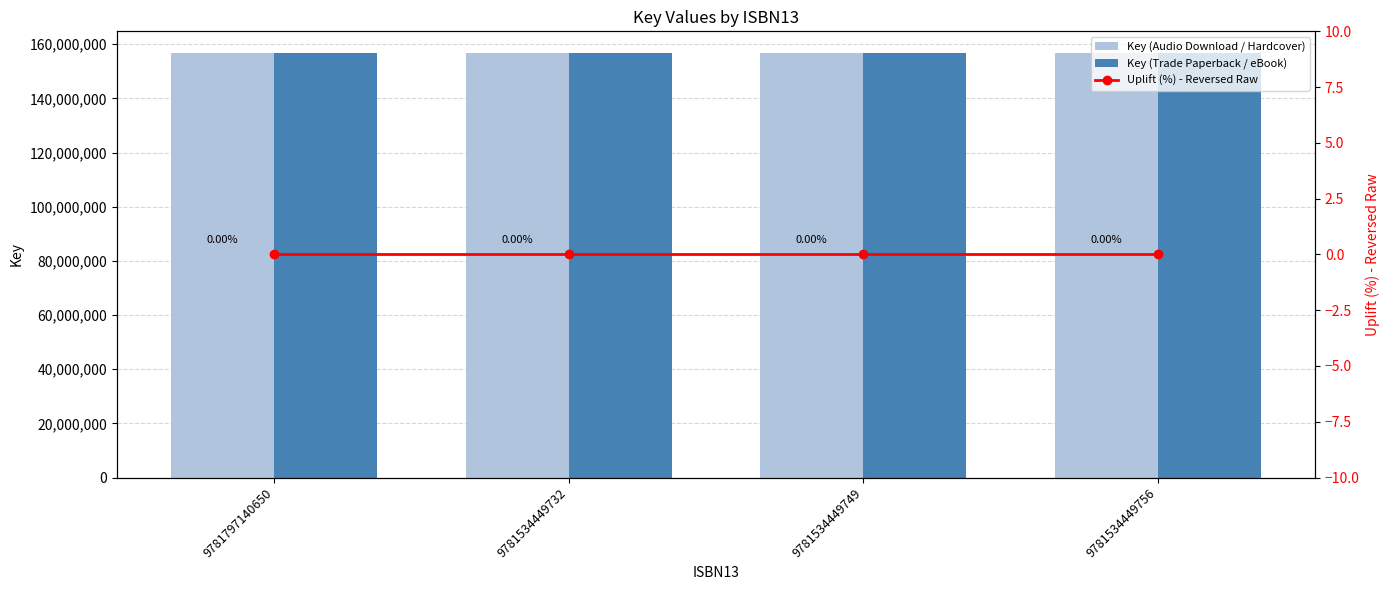

Where is Uplift (%) - Reversed Raw nearest to the value 0?

9781797140650